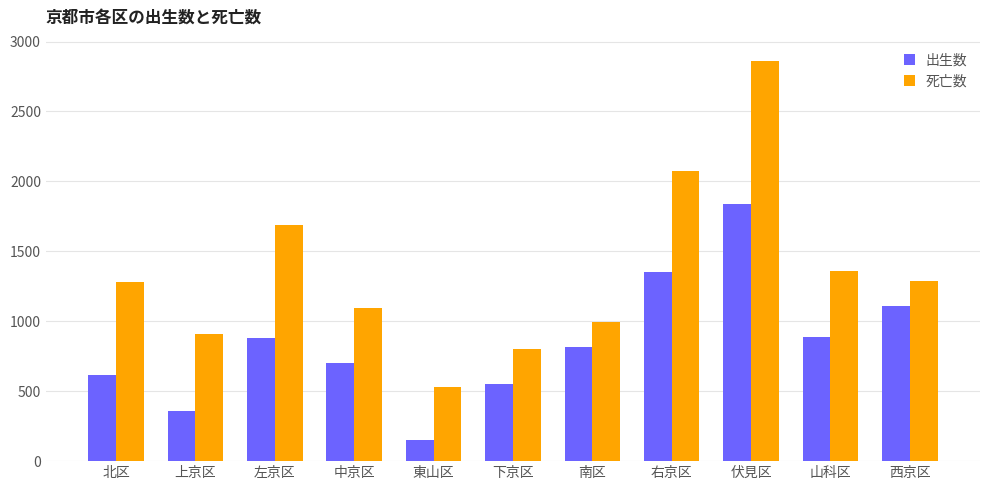

Read the 死亡数 value at 西京区.

1288